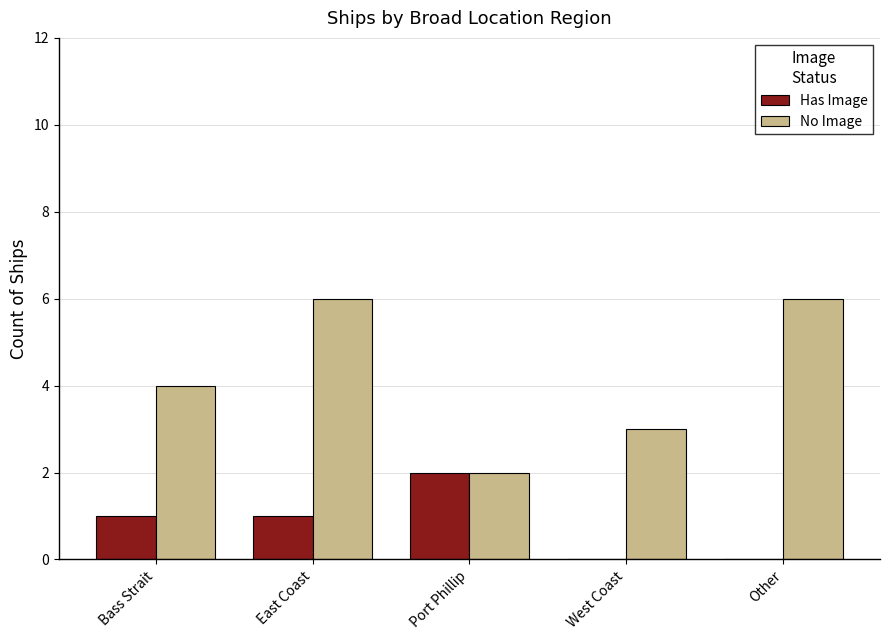

Between Bass Strait and Other, which series saw the biggest shift?

No Image